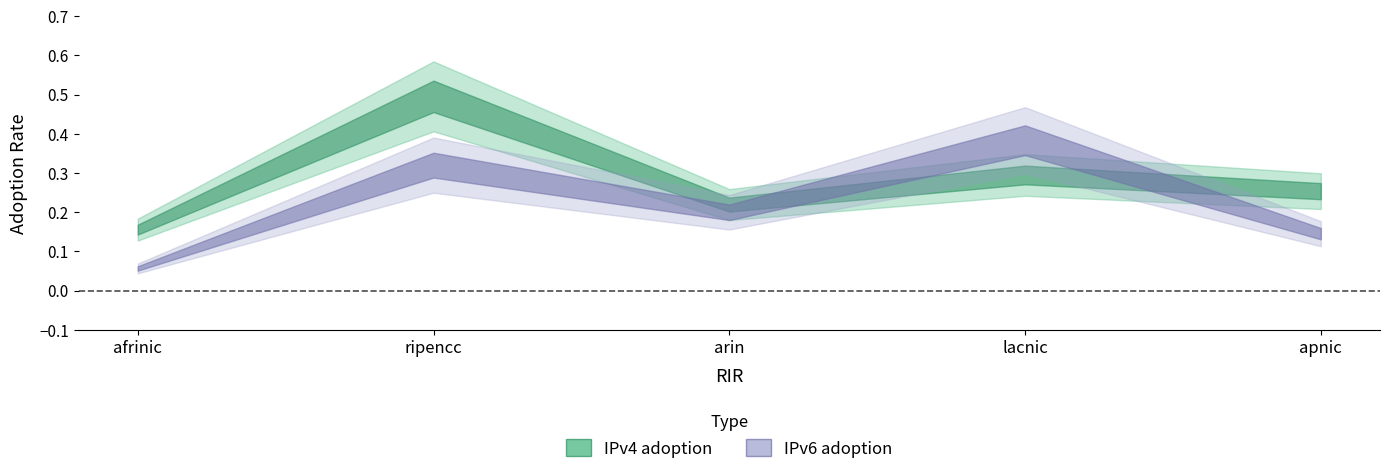

At which category does IPv4 adoption reach its first local peak?

ripencc